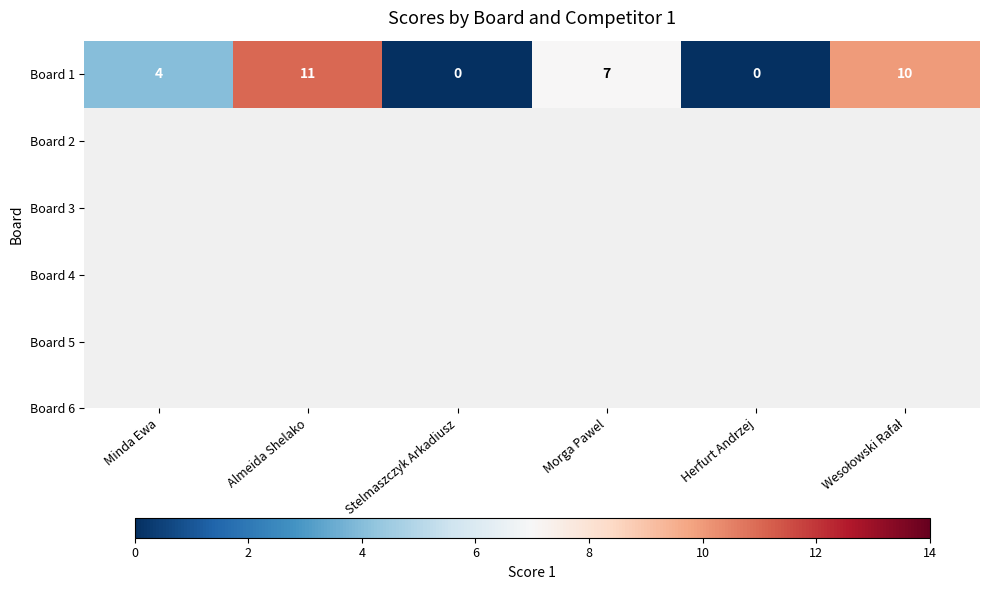

Reading left to right, list all the values displayed in this chart.

Minda Ewa=4	Almeida Shelako=11	Stelmaszczyk Arkadiusz=0	Morga Pawel=7	Herfurt Andrzej=0	Wesołowski Rafał=10